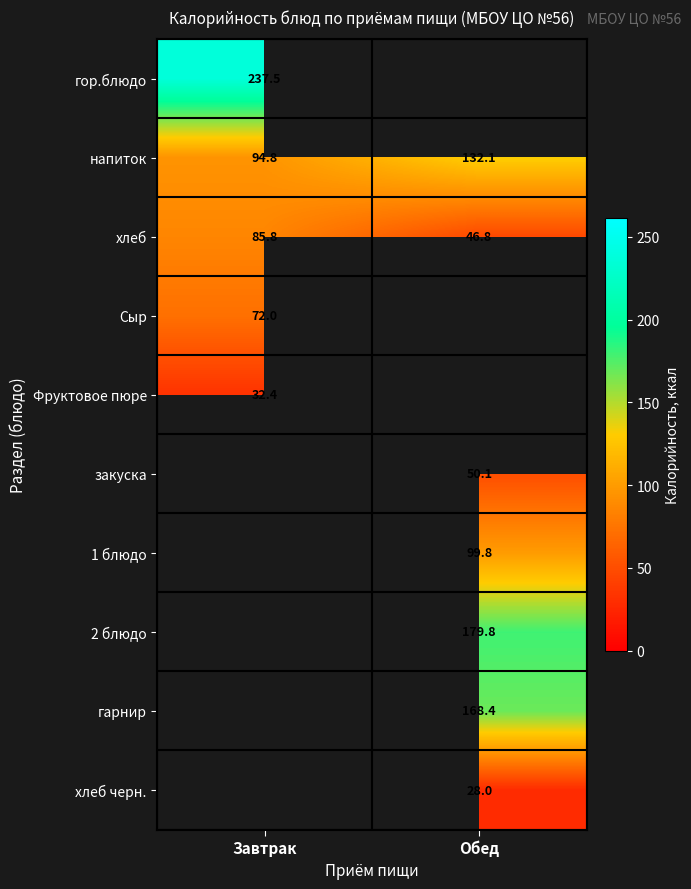

Which has a higher value, Завтрак or Обед?

Обед